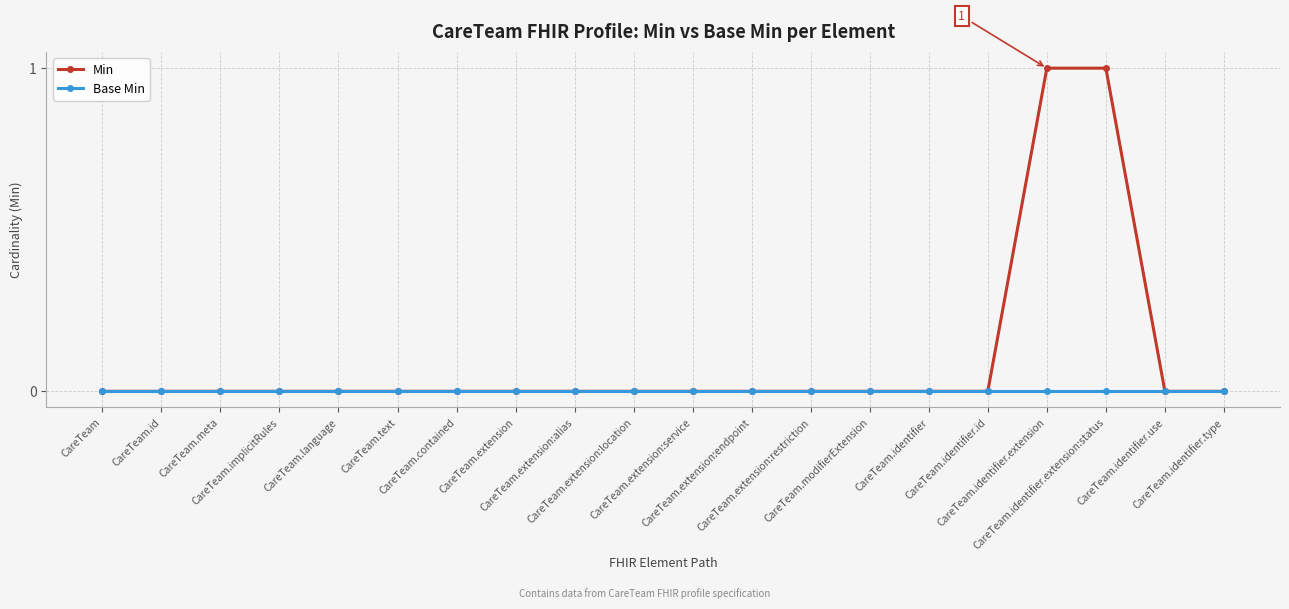

Does the chart have visible grid lines?

Yes